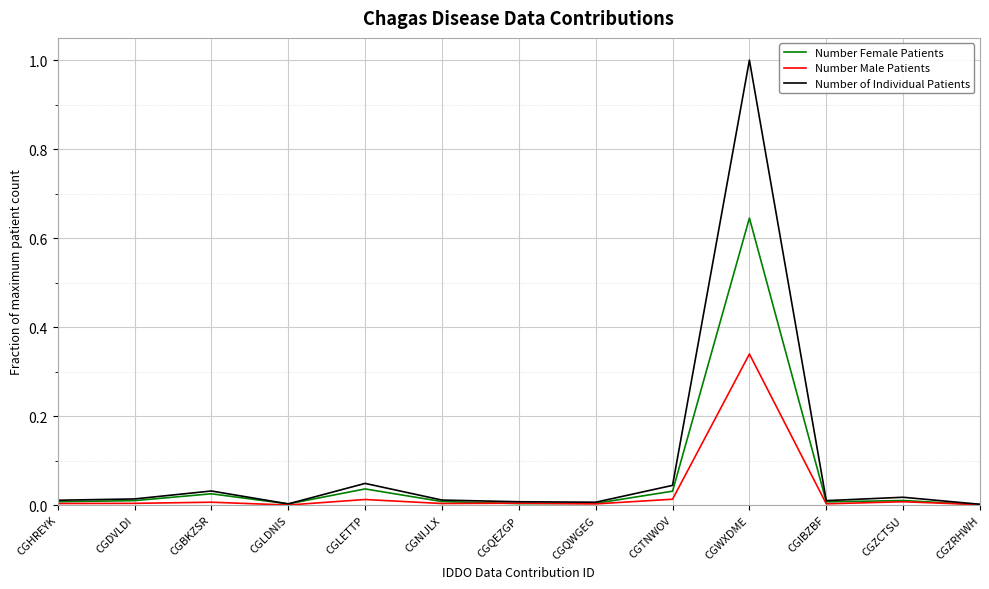

Count the number of data series in this chart.

3